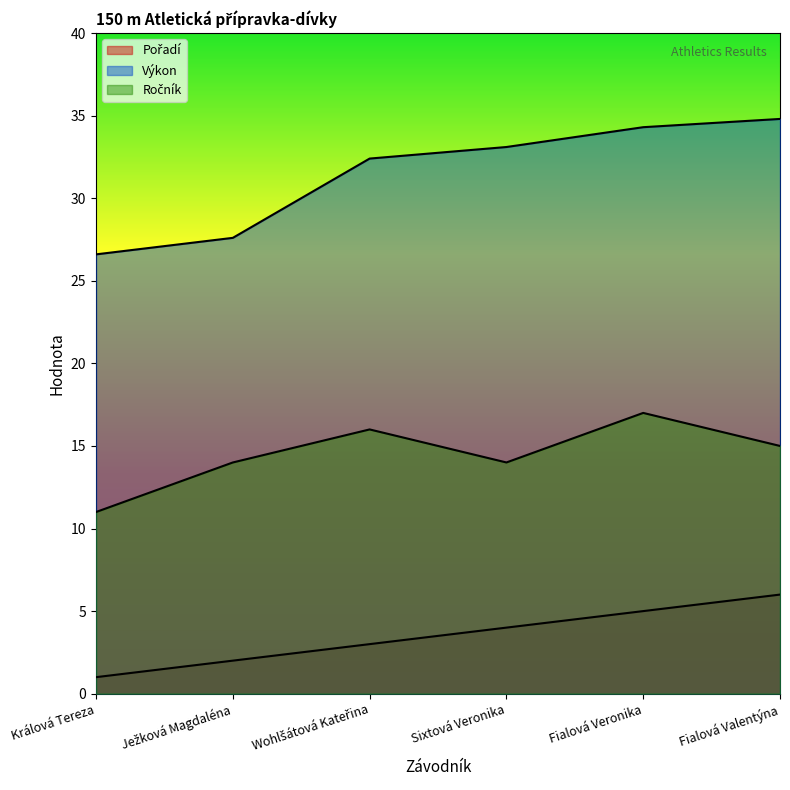

How many lines are shown in the chart?

3